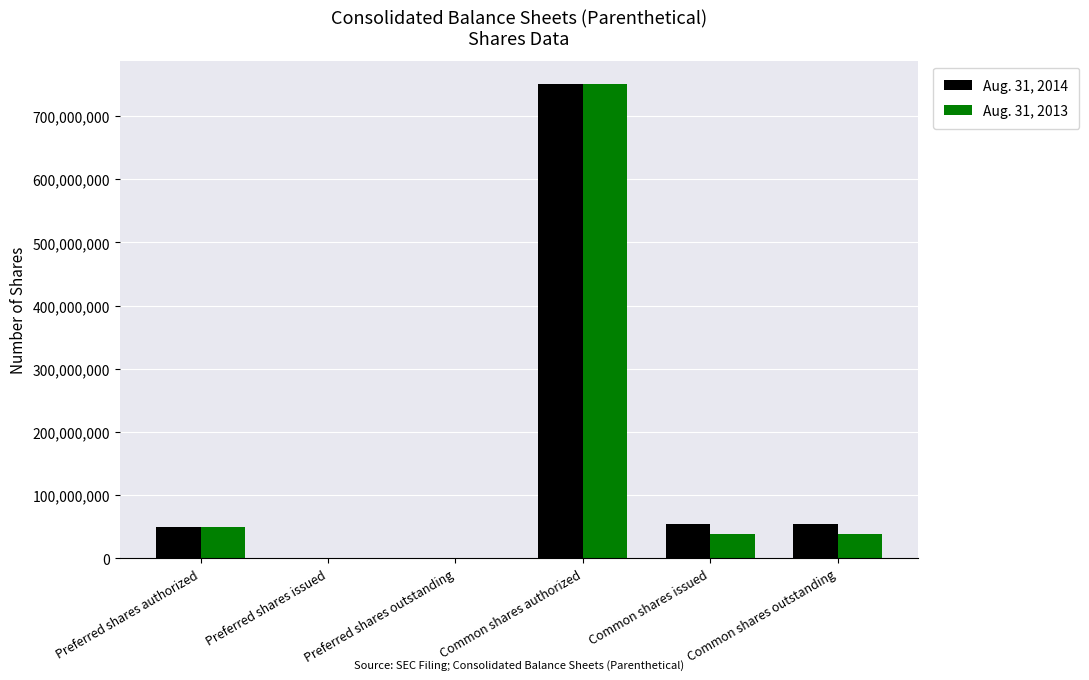

The value of Aug. 31, 2013 at Preferred shares issued is 0. True or false?

True